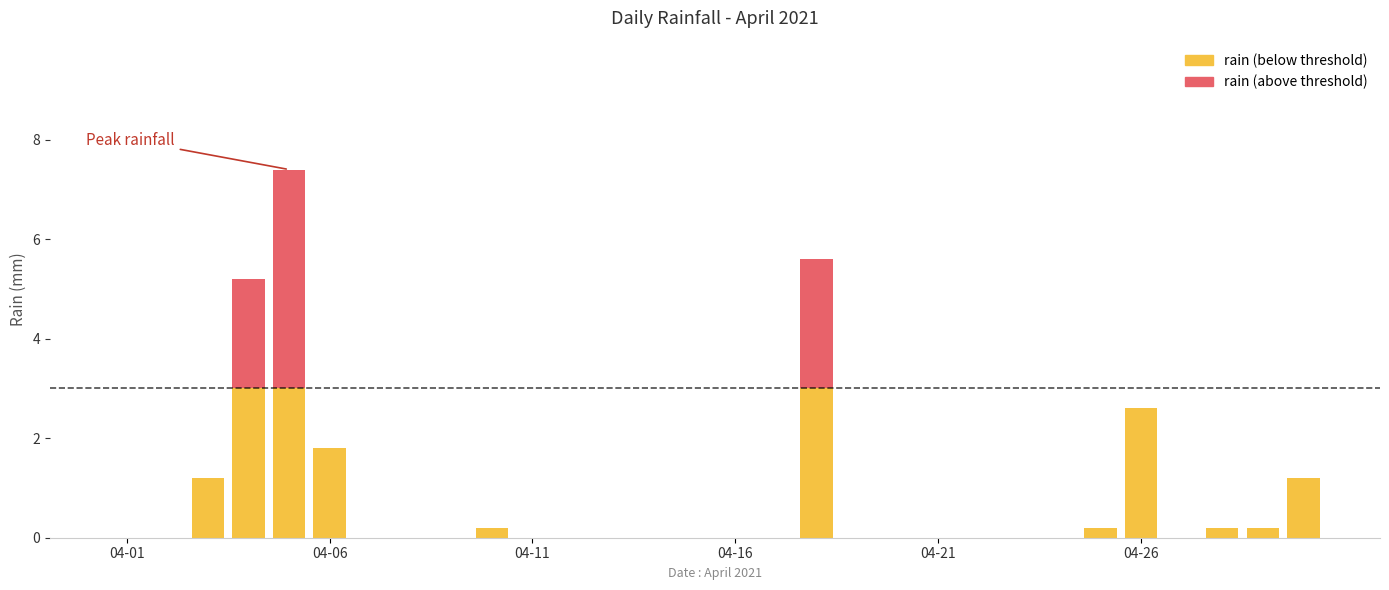

What are all the series names shown in the legend?

rain (below threshold), rain (above threshold)